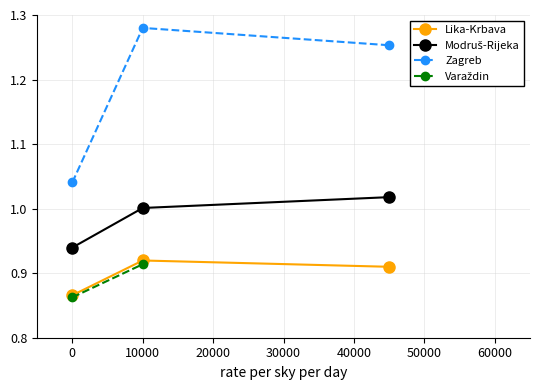

Does the chart have visible grid lines?

Yes